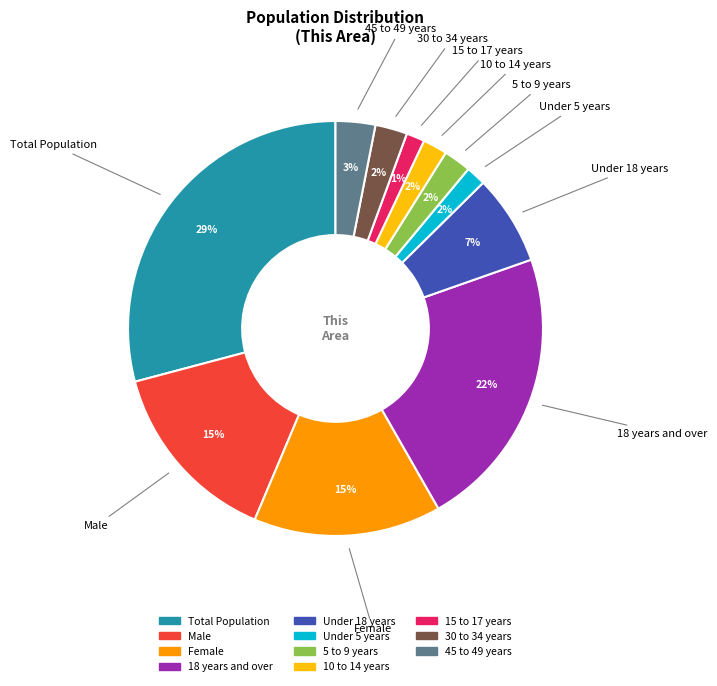

To the nearest percent, what is the average slice percentage?

9%